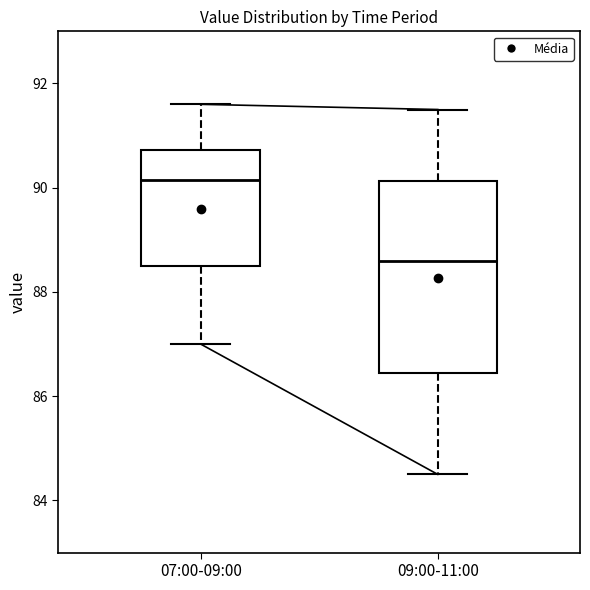

Which box has the lowest median line?

09:00-11:00